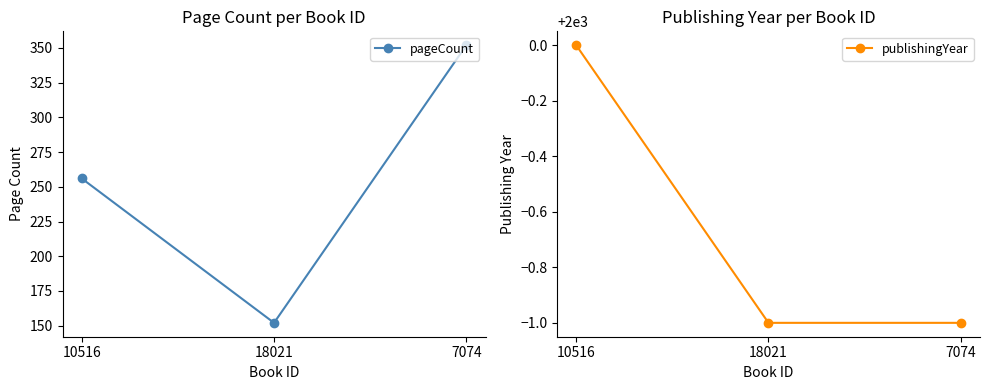

The publishingYear series shows 1999 at 18021. True or false?

True